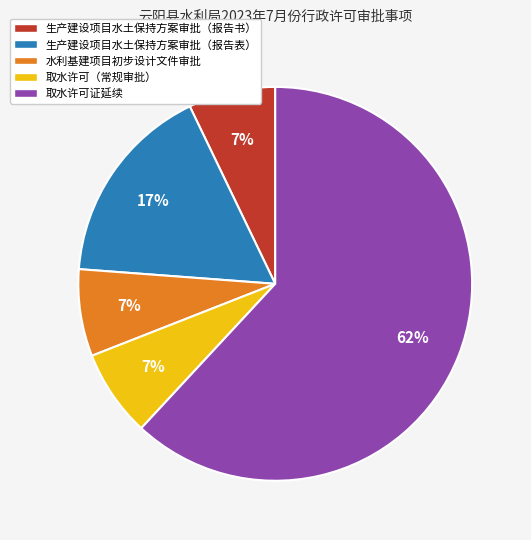

Does any single category account for the majority?

Yes